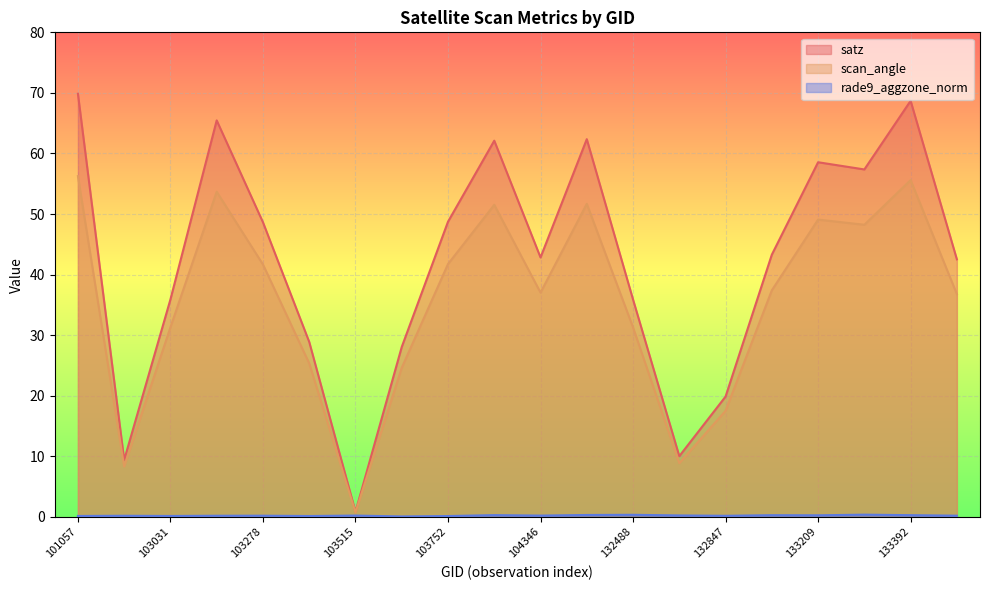

What is the difference between the maximum and second lowest values in the scan_angle series?

47.9